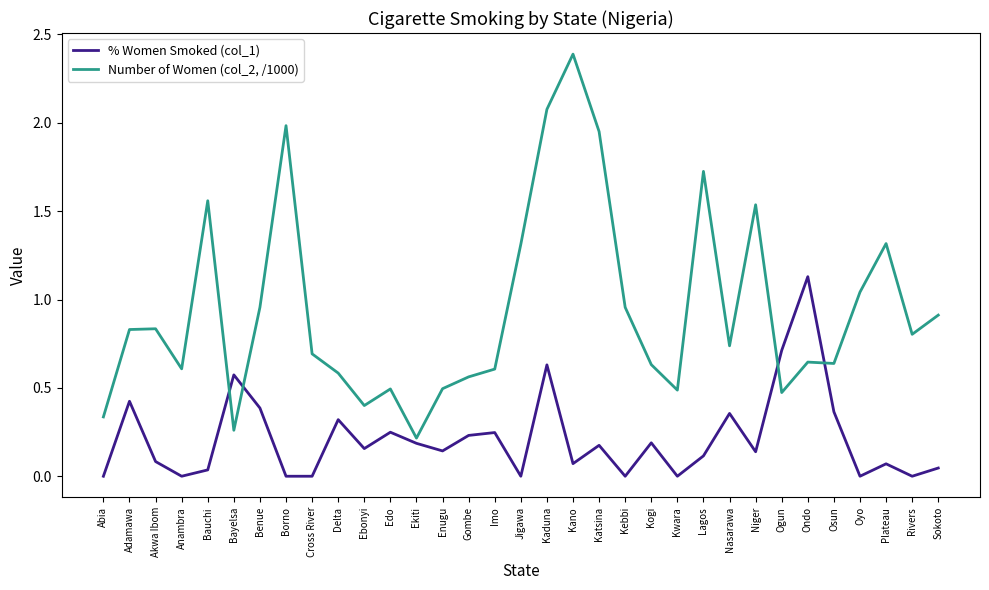

List the series in order of their peak value, lowest first.

% Women Smoked (col_1), Number of Women (col_2, /1000)